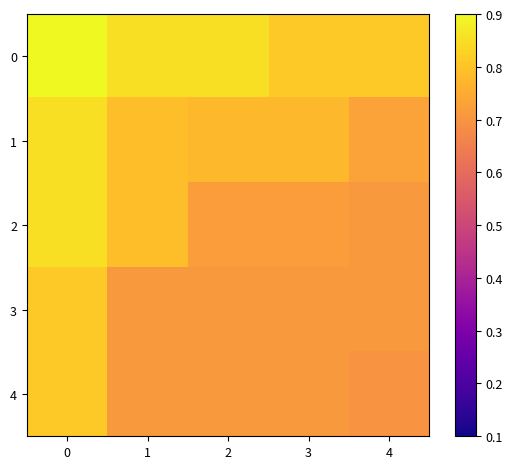

What is the spread (max minus min) of values at 2?

0.1